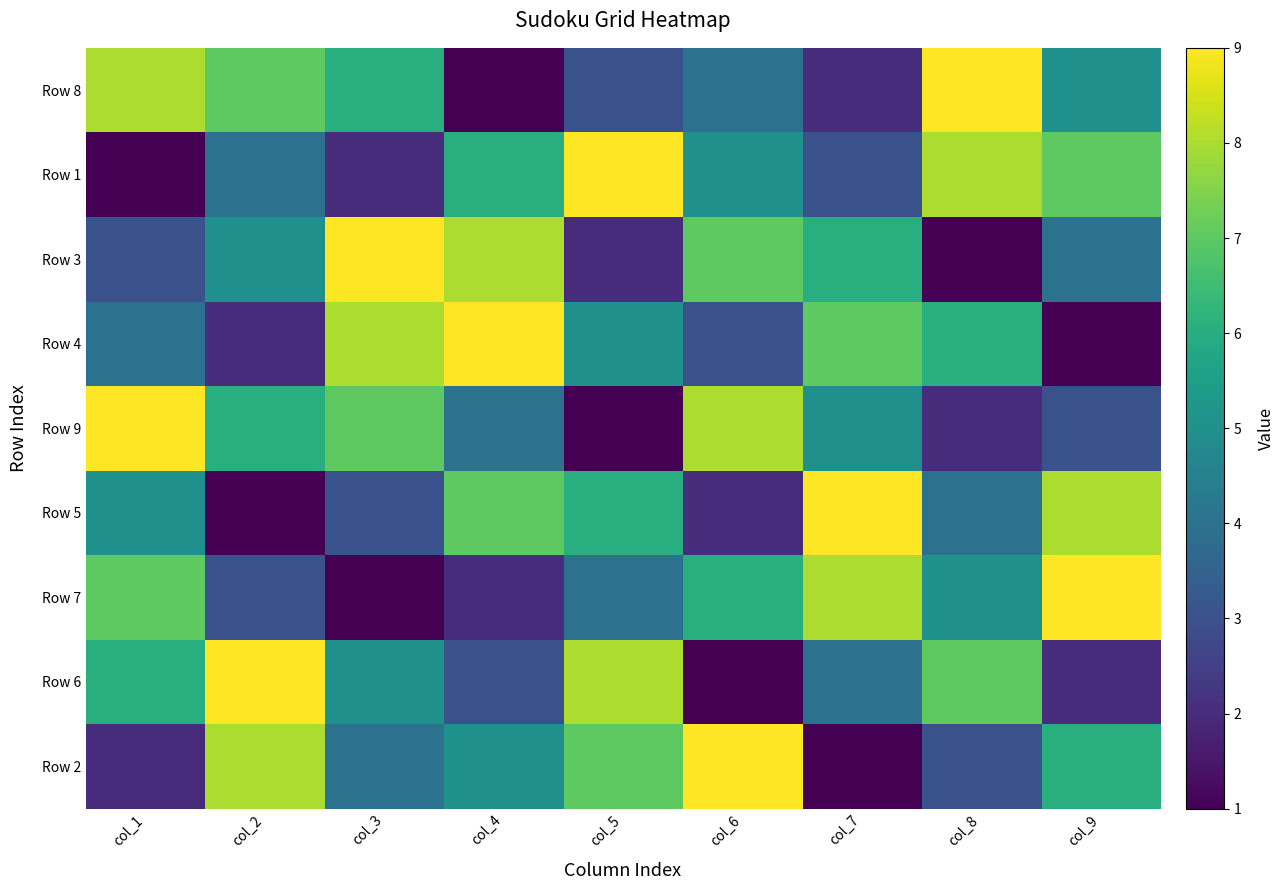

How many categories are shown in the chart?

9